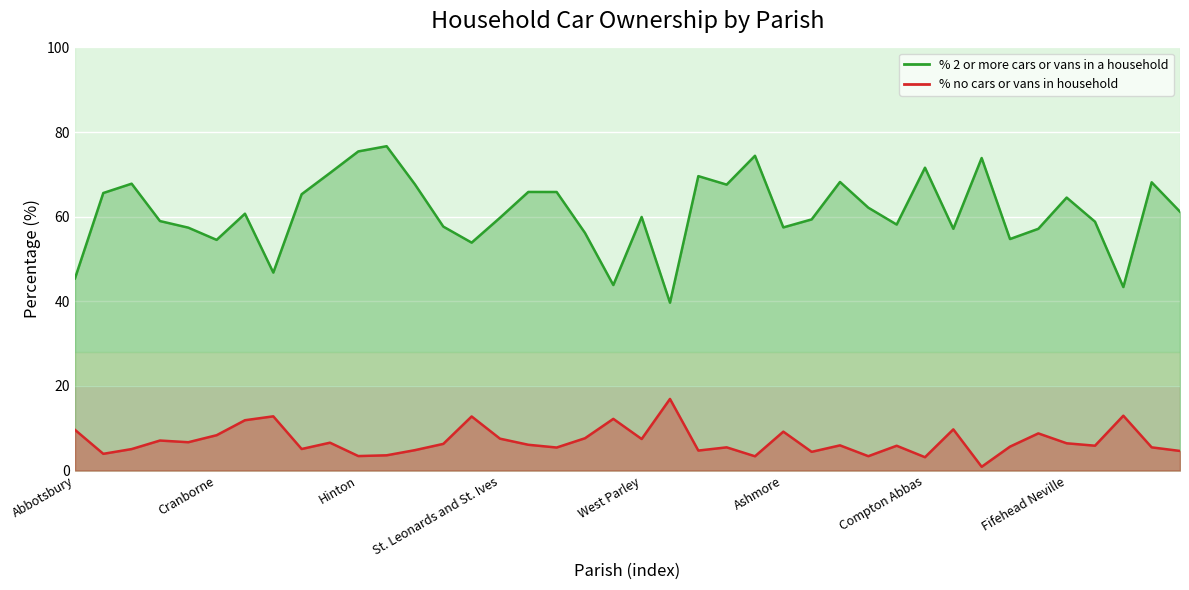

Is it true that % no cars or vans in household equals 0.4 at East Orchard?

False